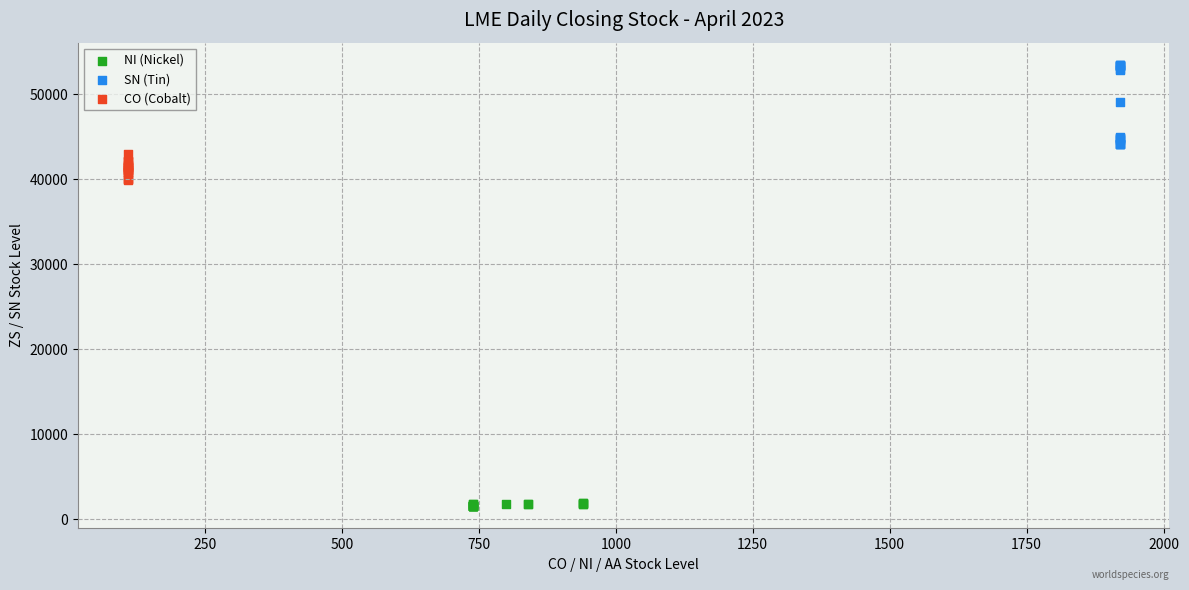

Which series has the largest Y range (max minus min)?

SN (Tin)